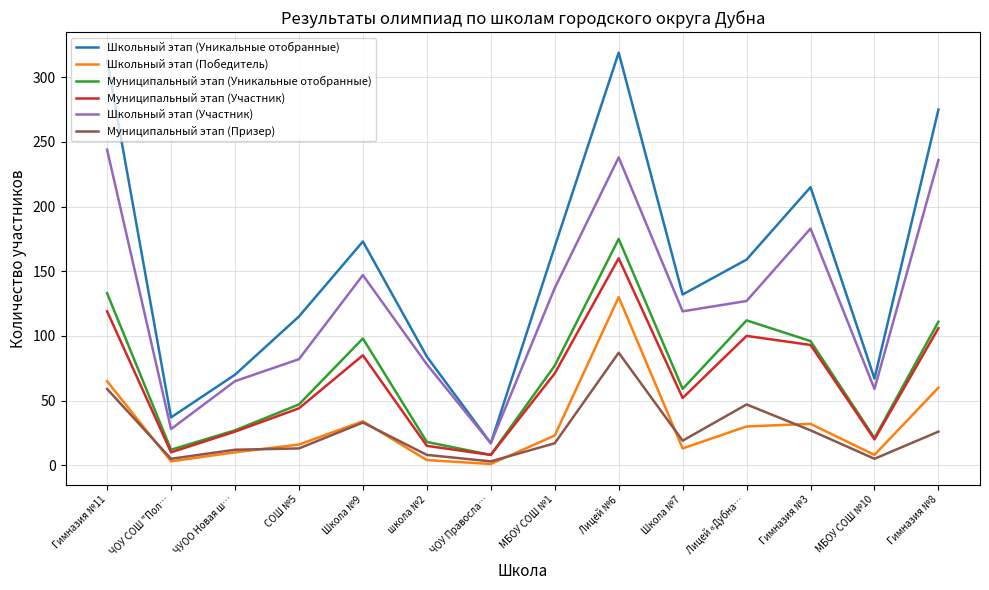

Where is Муниципальный этап (Участник) nearest to the value 84?

Школа №9